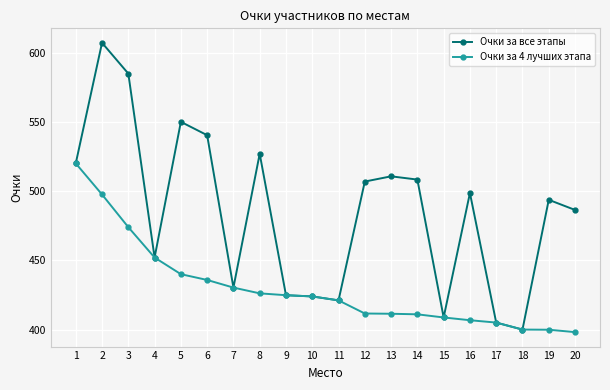

What is the total value across all series at 12?

918.5